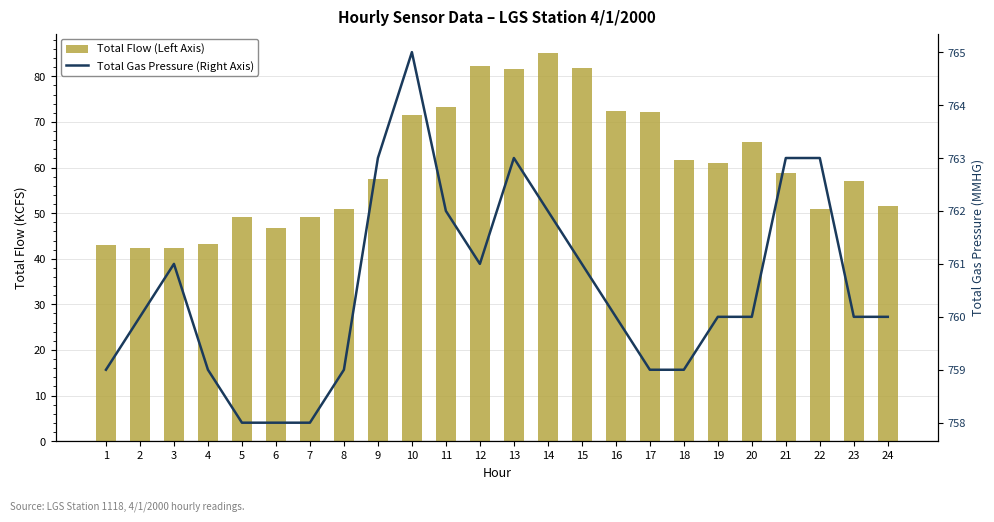

Does the chart contain any negative values?

No